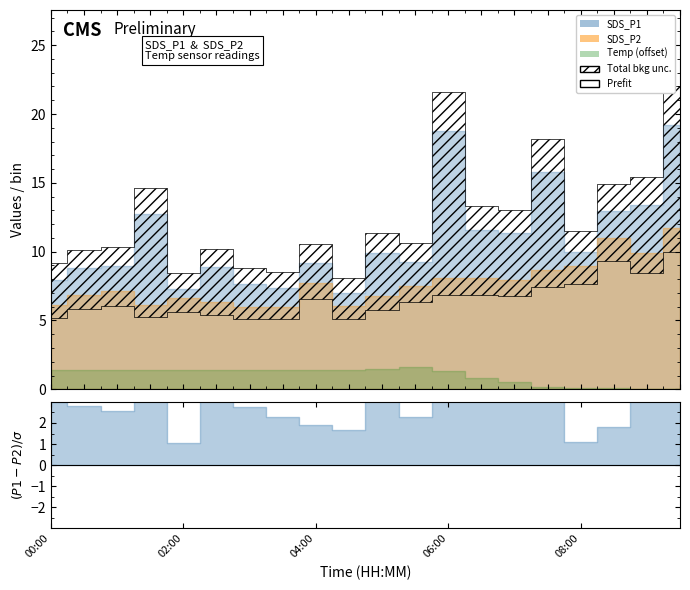

Which series has the largest range (max minus min)?

SDS_P1